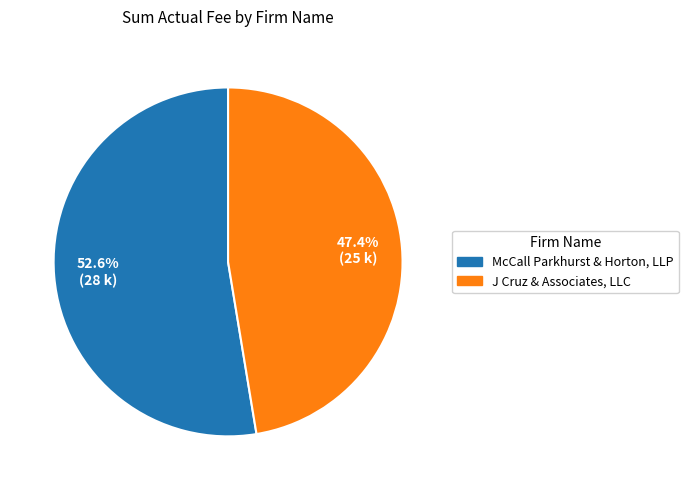

Count the number of slices in the pie.

2